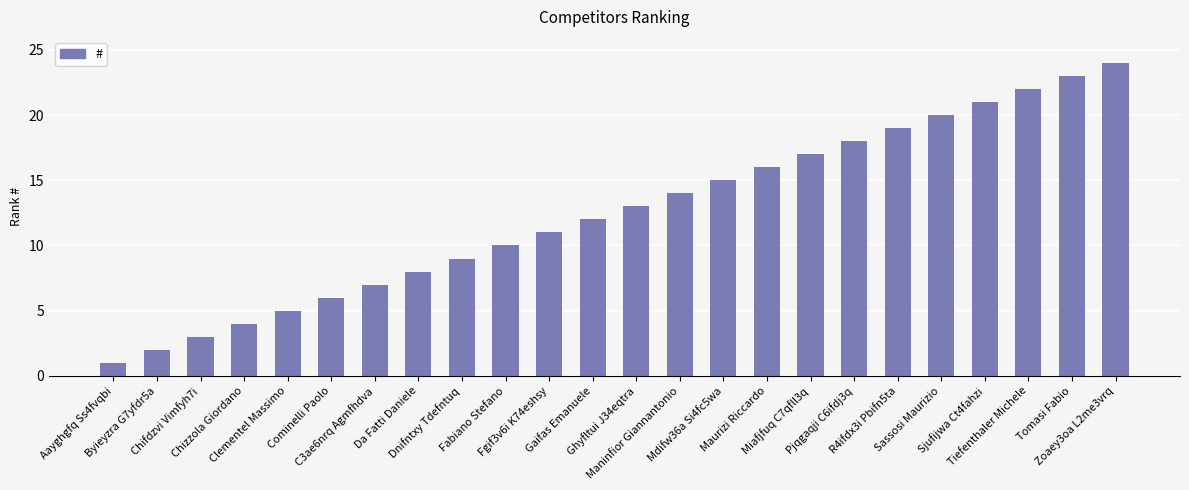

What is the difference between the second highest and second lowest values?

21